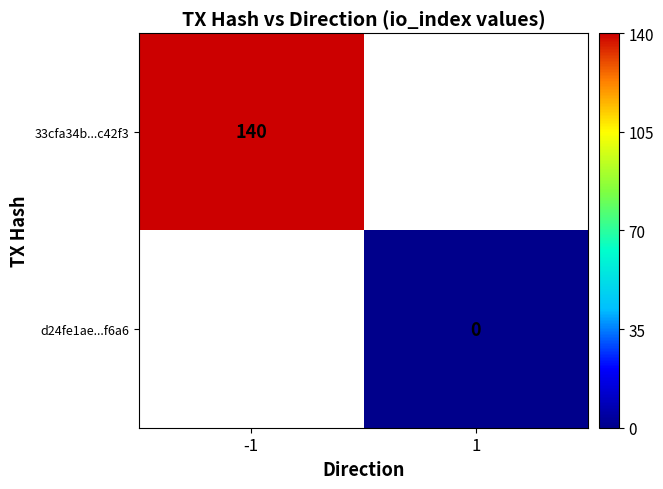

How many series are shown in this chart?

2